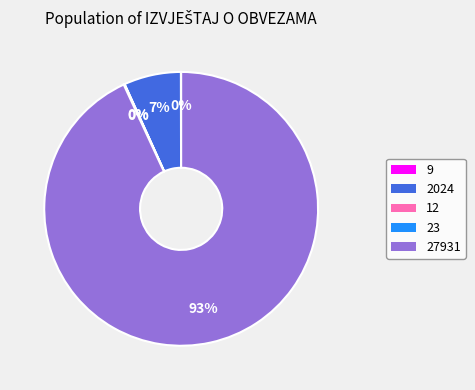

The 2024 slice represents 13% of the pie. True or false?

False